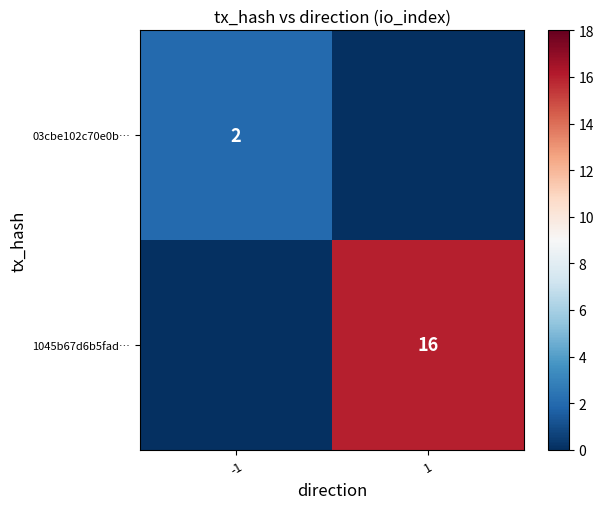

True or false: 03cbe102c70e0b… has a value of 1 at -1.

False